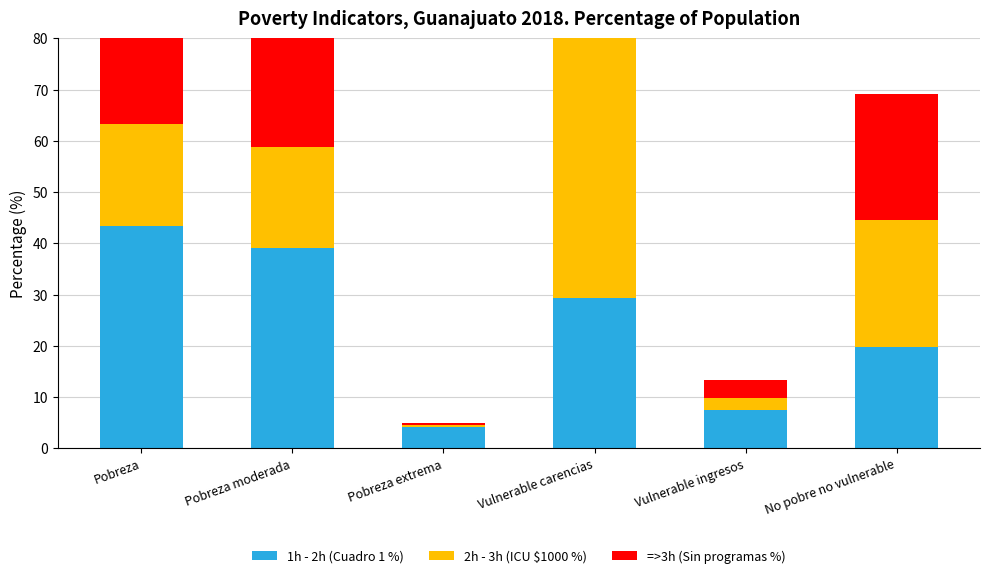

Which series has the largest range (max minus min)?

2h - 3h (ICU $1000 %)